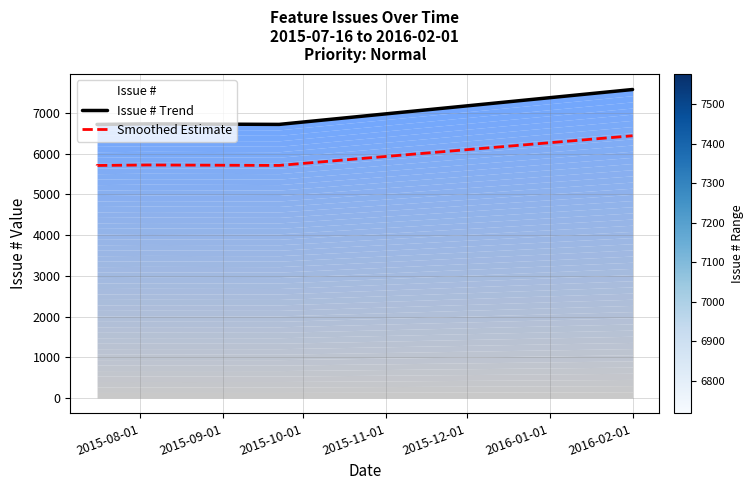

List the series in order of their peak value, highest first.

Issue # Trend, Smoothed Estimate